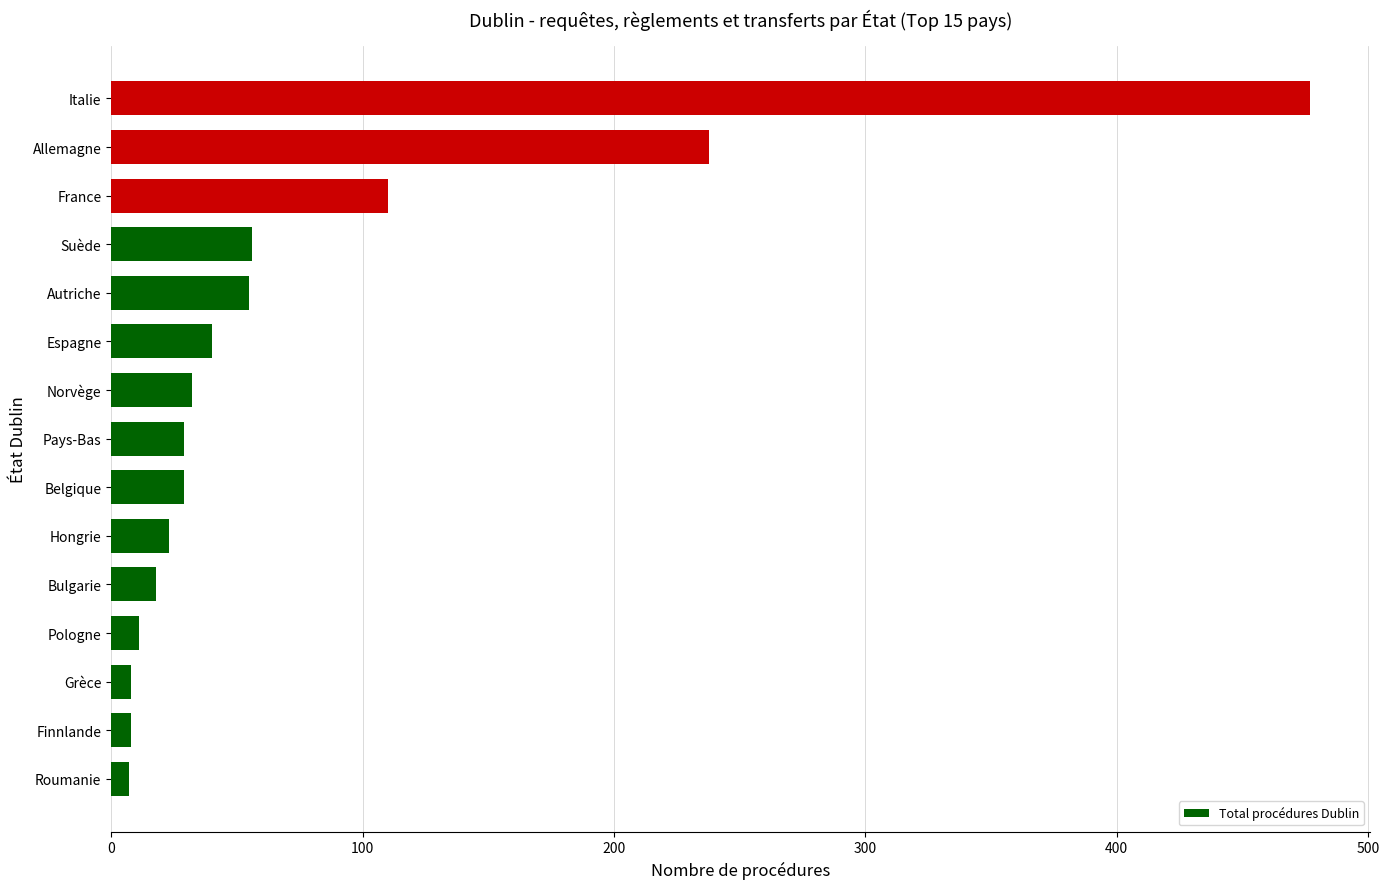

Where is the data nearest to the value 242?

Allemagne